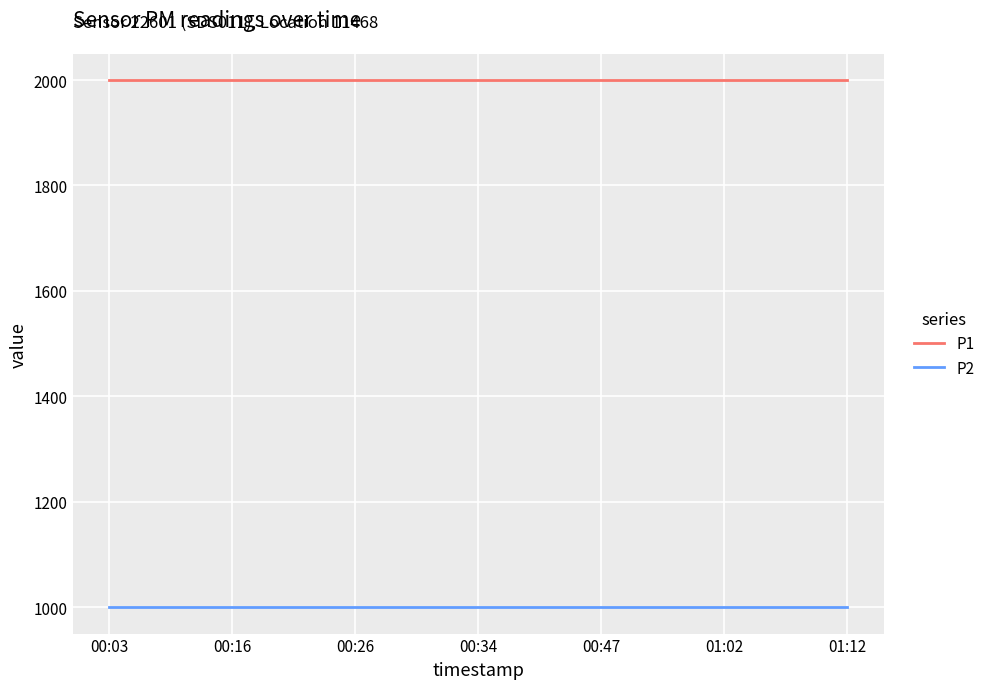

True or false: P1 and P2 cross at least once.

False